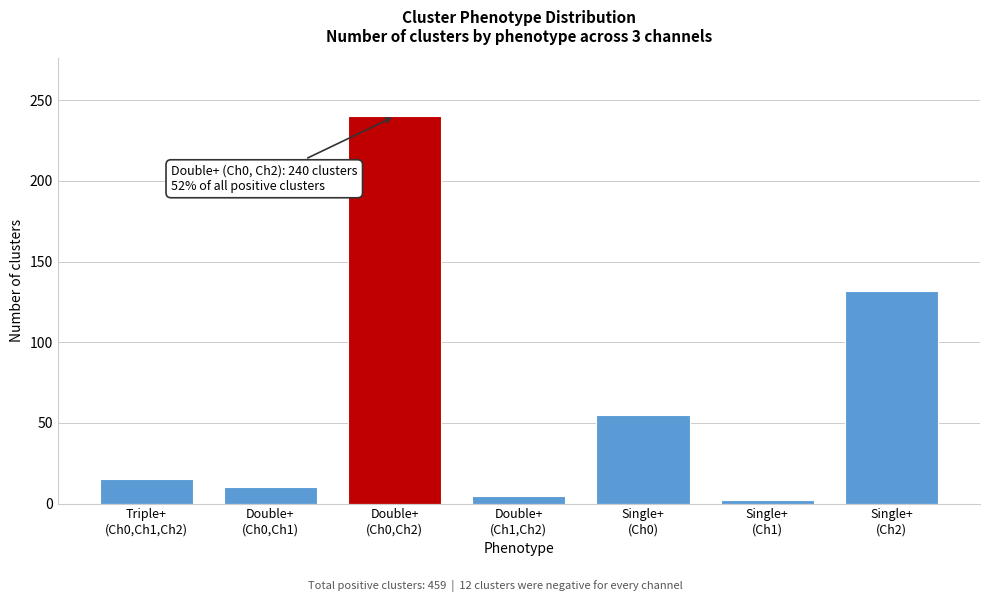

Reading left to right, list all the values displayed in this chart.

15	10	240	5	55	2	132